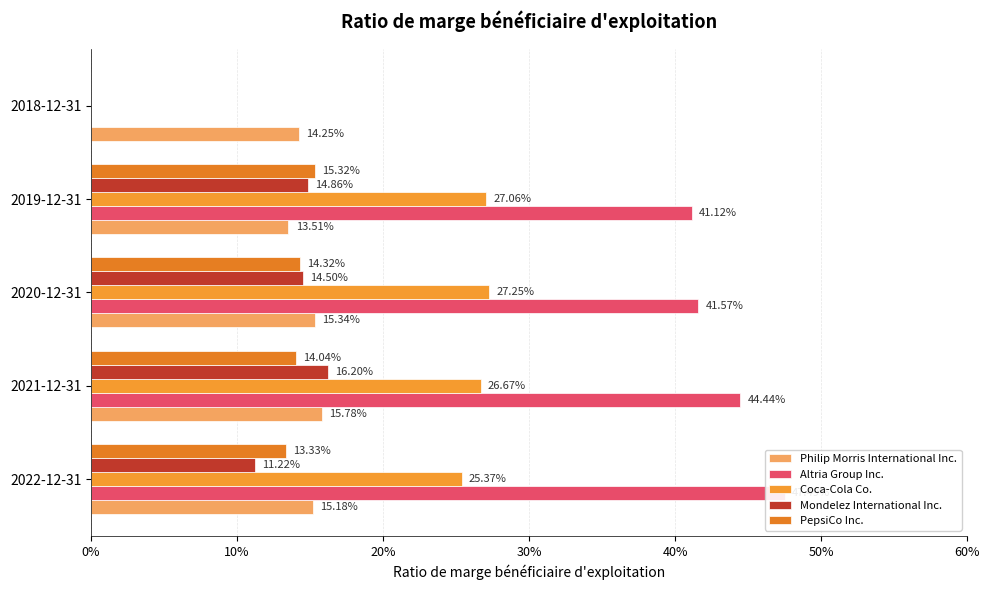

What is the average value of the PepsiCo Inc. series?

0.1